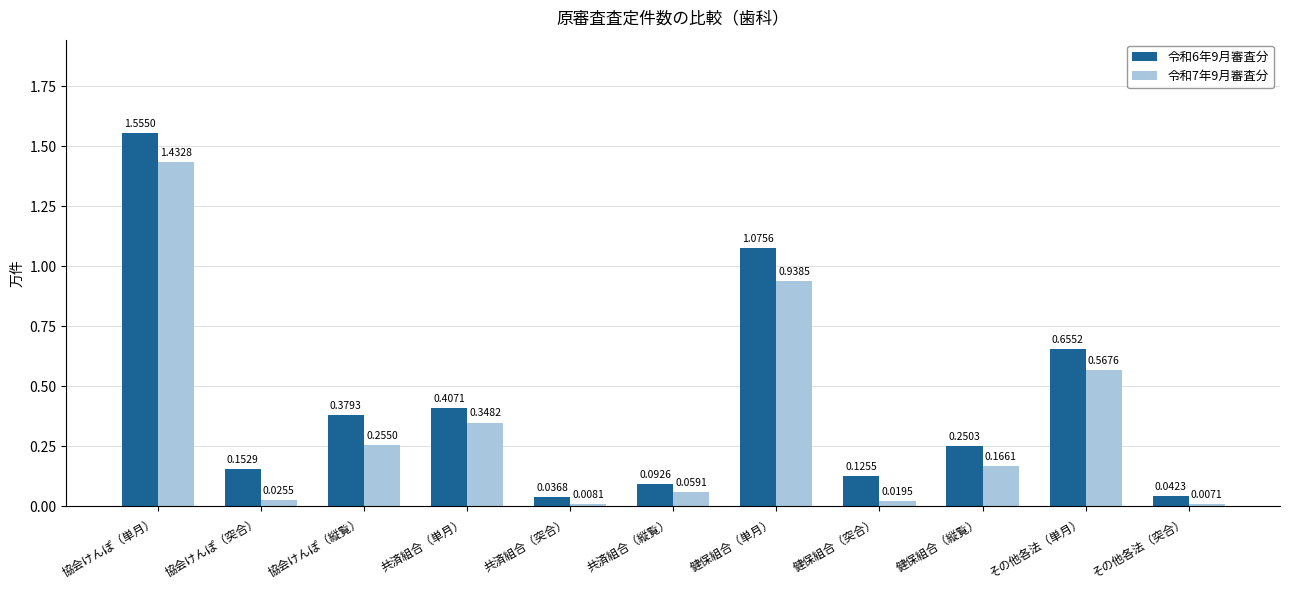

Is the value of 令和7年9月審査分 at 健保組合（縦覧） greater than the value of 令和6年9月審査分 at その他各法（単月）?

No